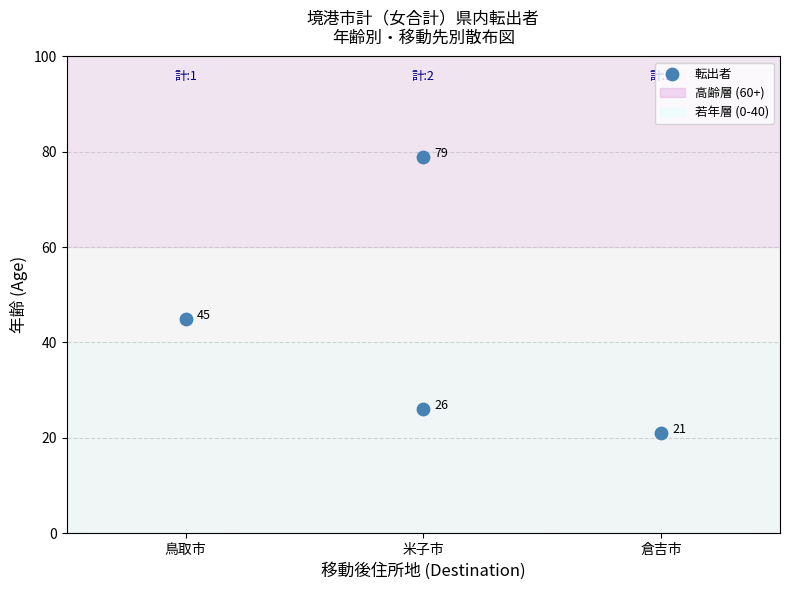

What Y value in the scatter plot is closest to 50?

45